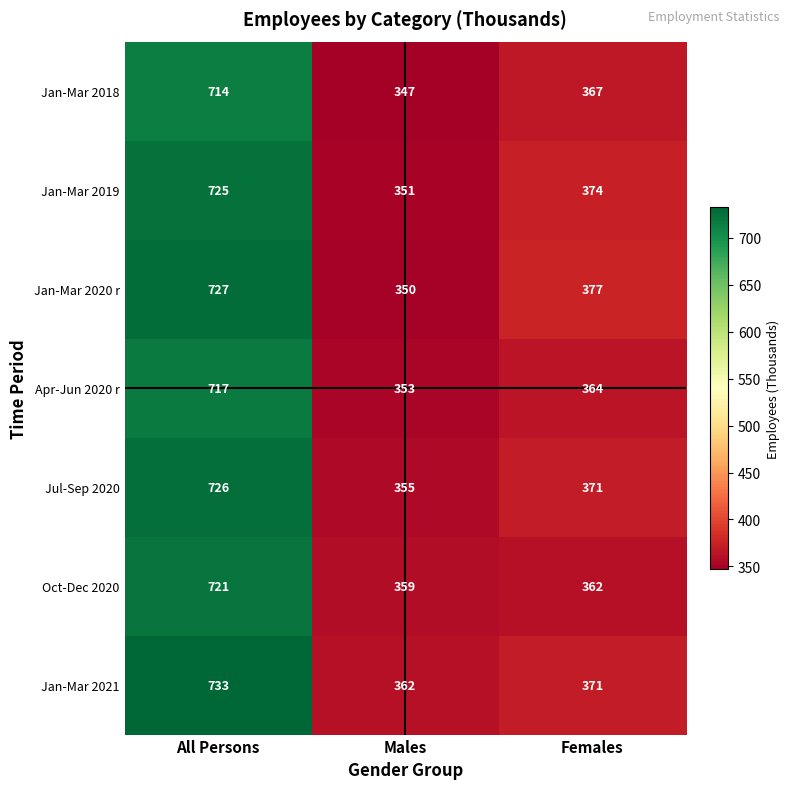

Between All Persons and Females, which series saw the biggest shift?

Jan-Mar 2021